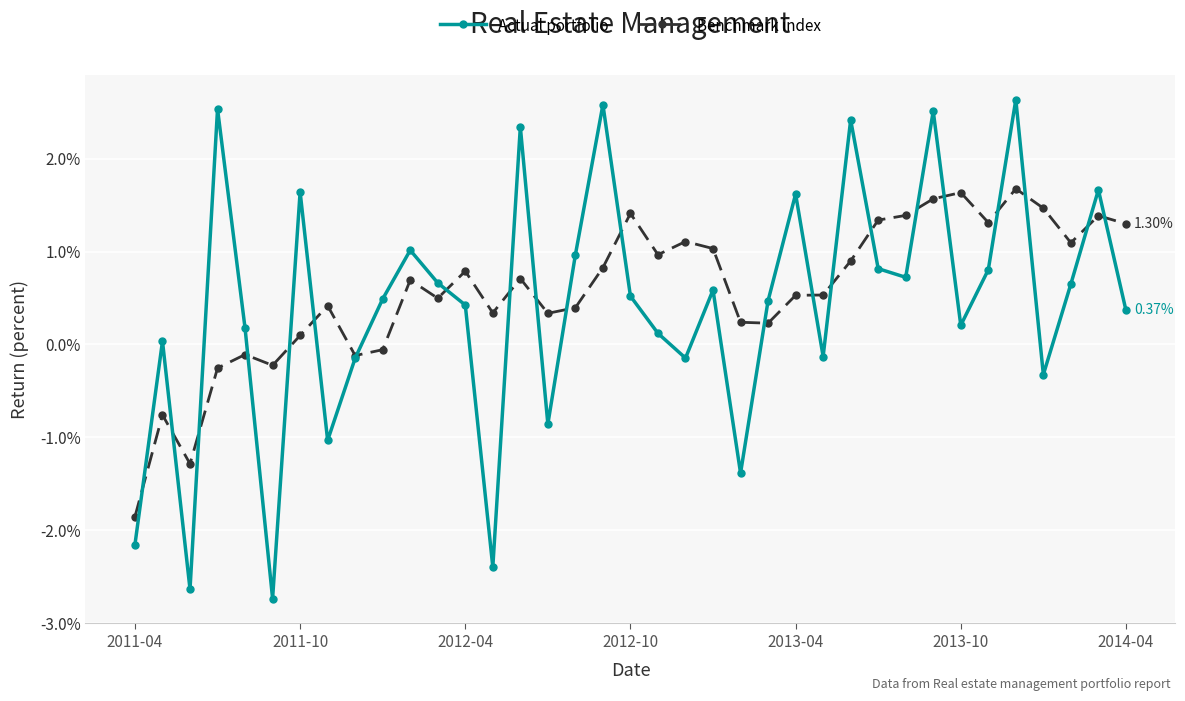

What are all the series names shown in the legend?

Actual portfolio, Benchmark index